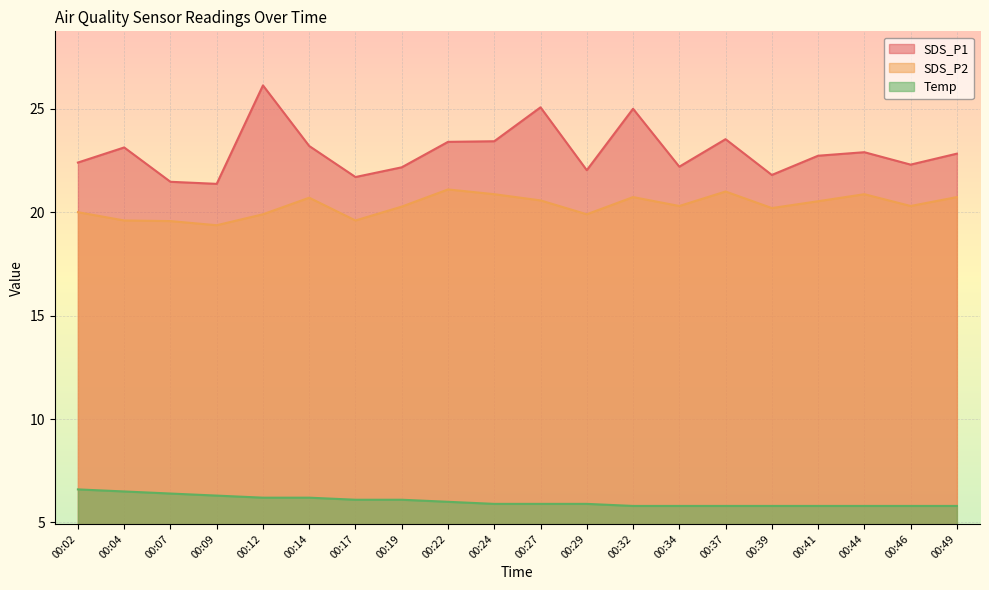

What are all the series names shown in the legend?

SDS_P1, SDS_P2, Temp